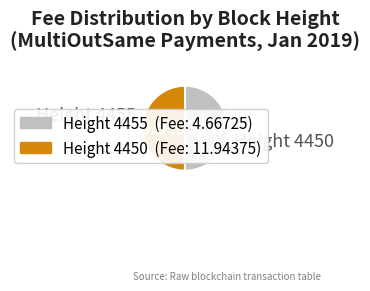

How many segments does this pie chart have?

2